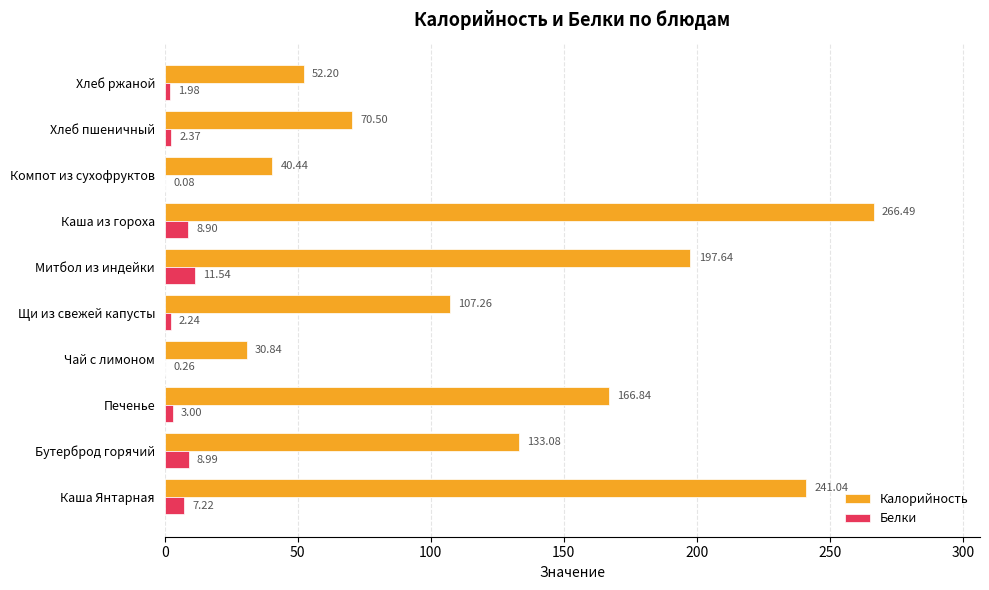

Which series has the largest total across all categories?

Калорийность